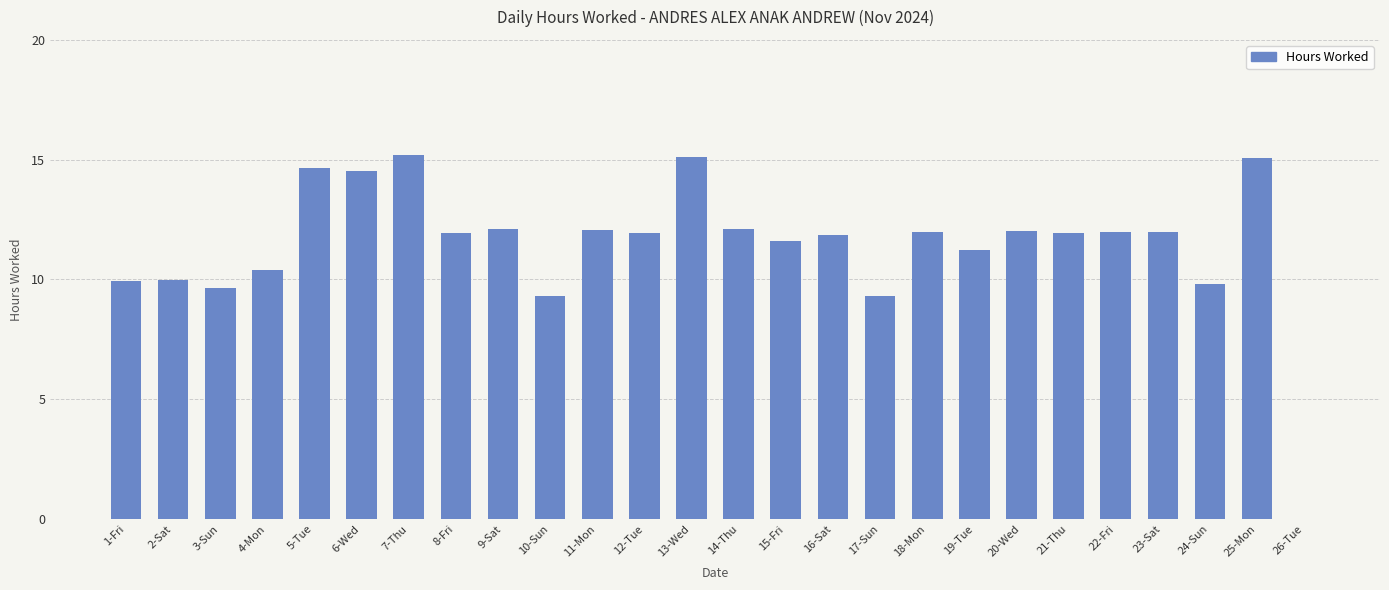

Is it true that the value at 2-Sat is 15.2?

False